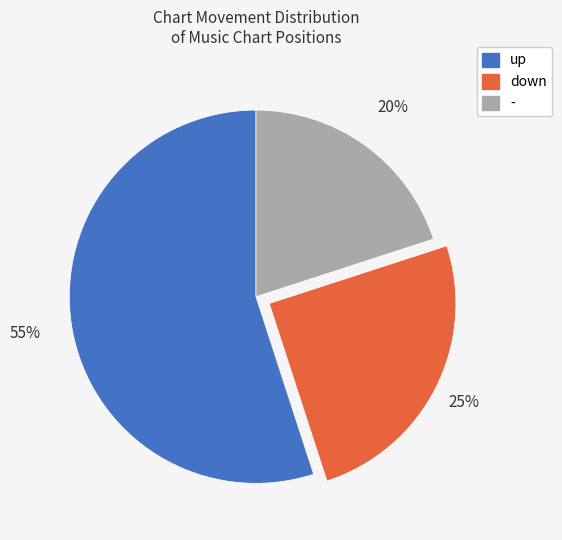

True or false: - accounts for 10% of the total.

False